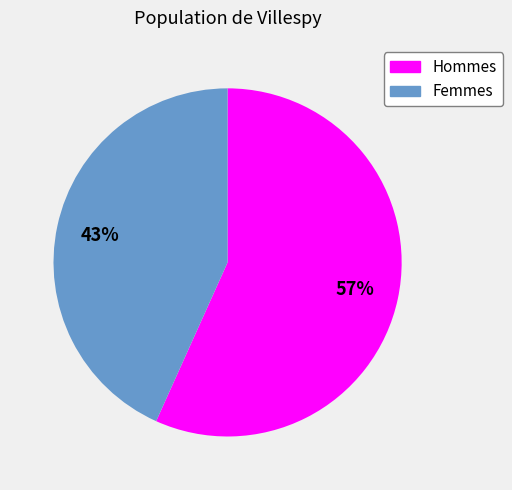

To the nearest percent, what is the average slice percentage?

50%